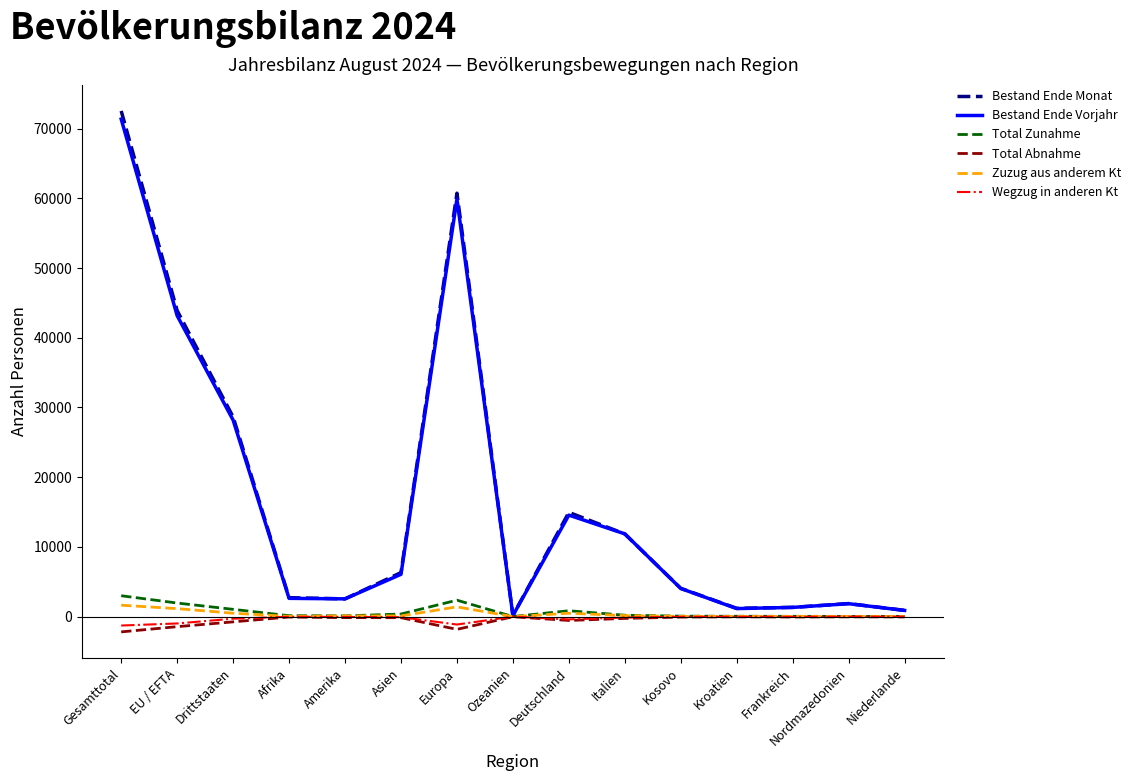

Does the chart have visible grid lines?

No